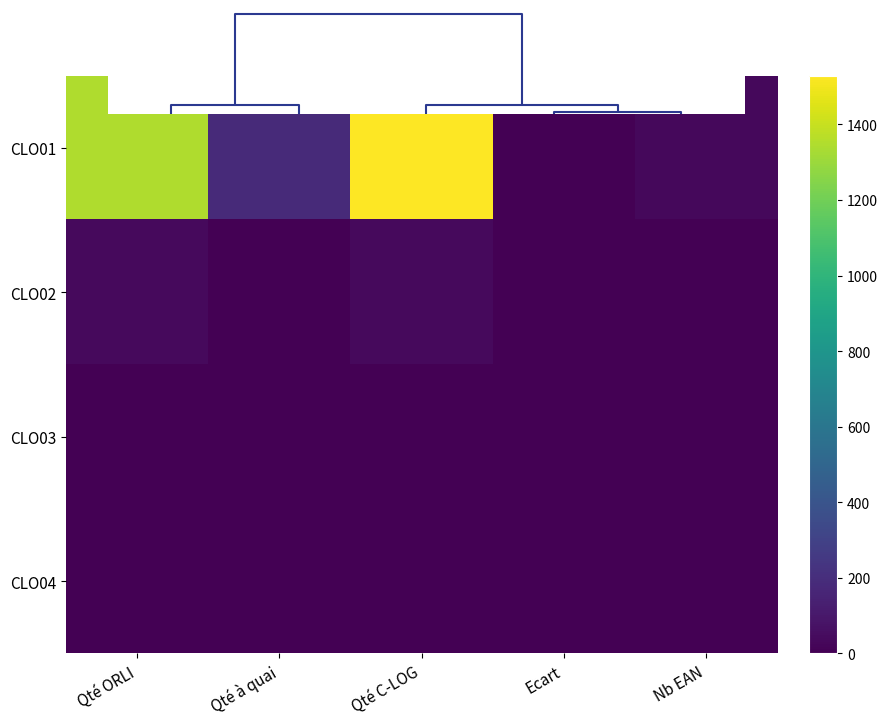

Rank the series at Ecart from lowest to highest value.

CLO01, CLO03, CLO04, CLO02